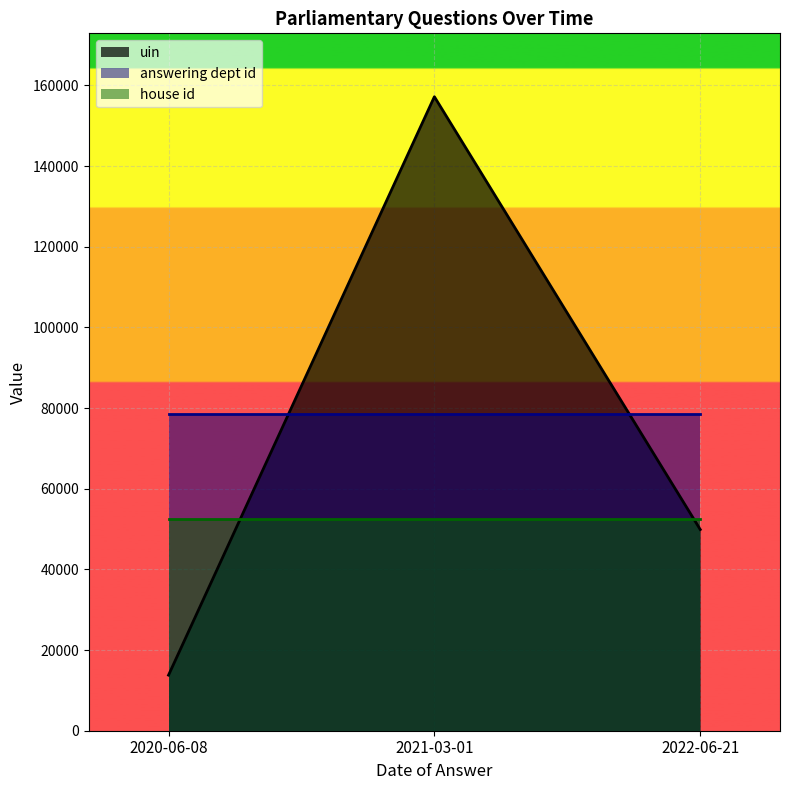

Which category has the lowest value across all series?

2020-06-08